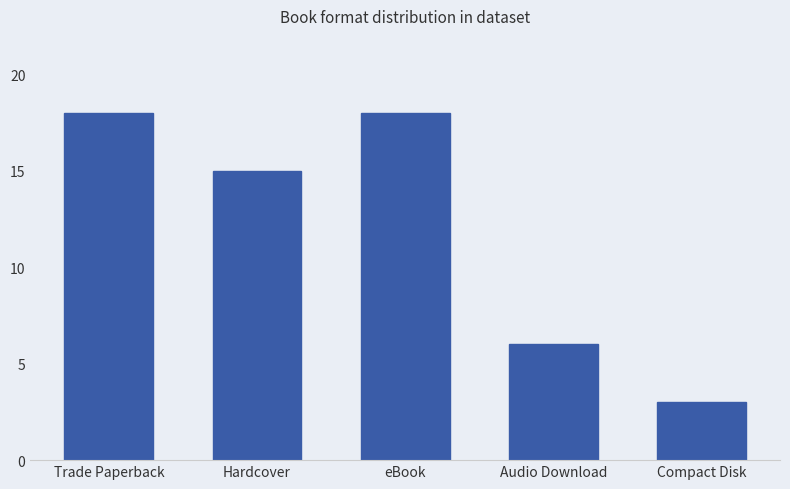

The value at Compact Disk is 3. True or false?

True